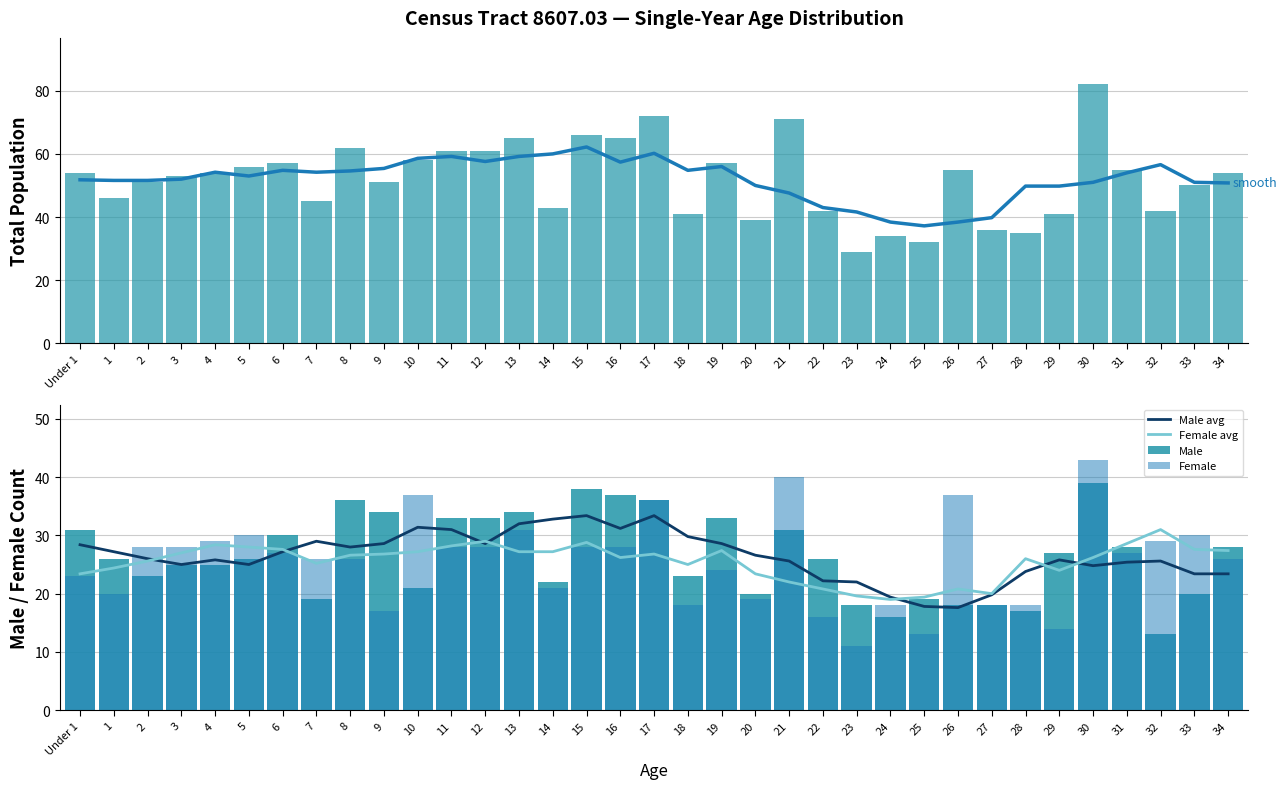

True or false: 5yr avg has a value of 59.2 at 11.

True